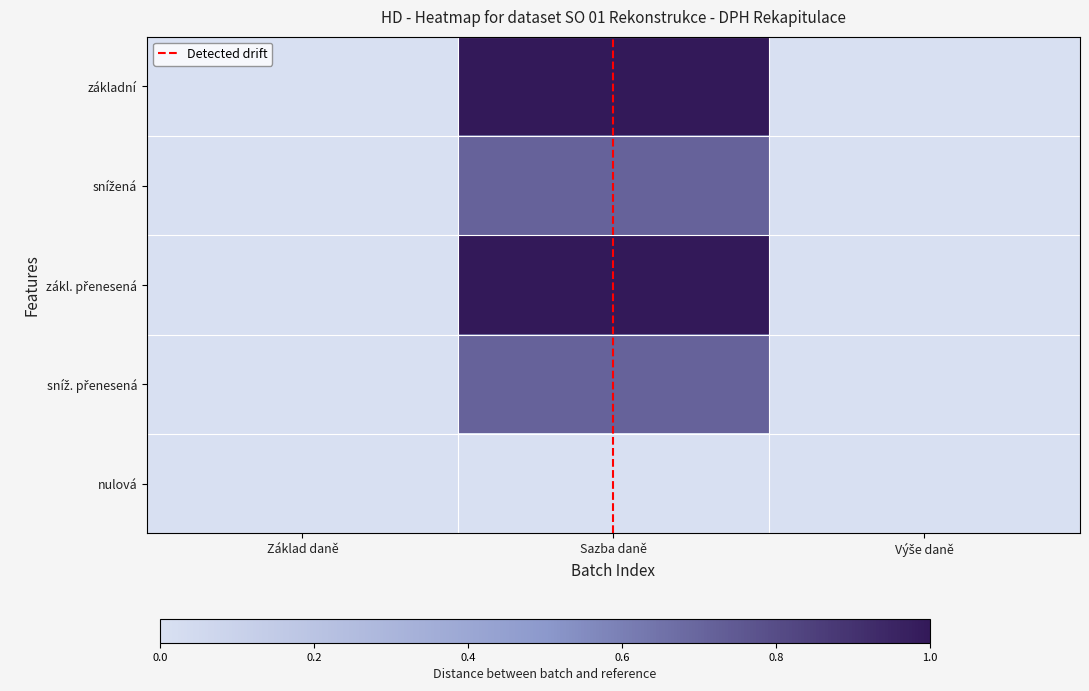

At which category does the chart reach its minimum across all series?

Základ daně